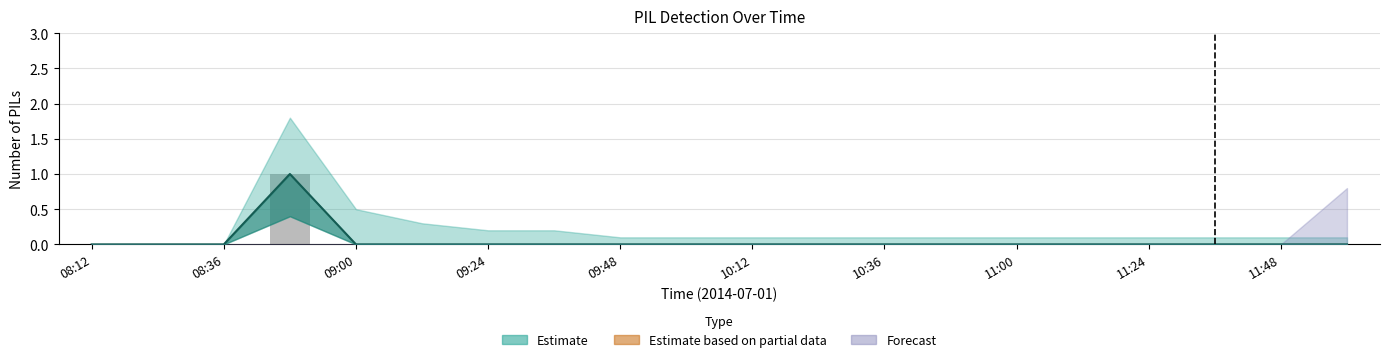

At 08:36, list the series in order from largest to smallest.

Central estimate, num_PILs